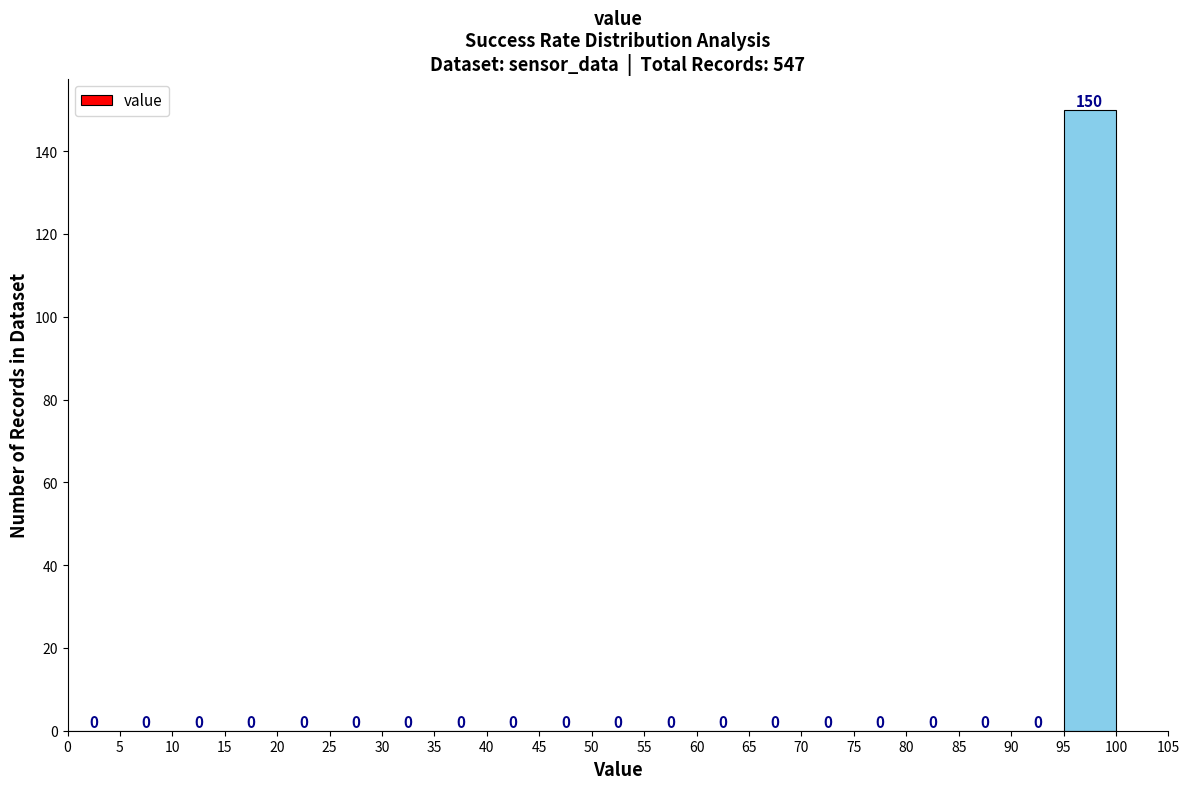

Which range on the x-axis has the tallest bar?

95 to 100